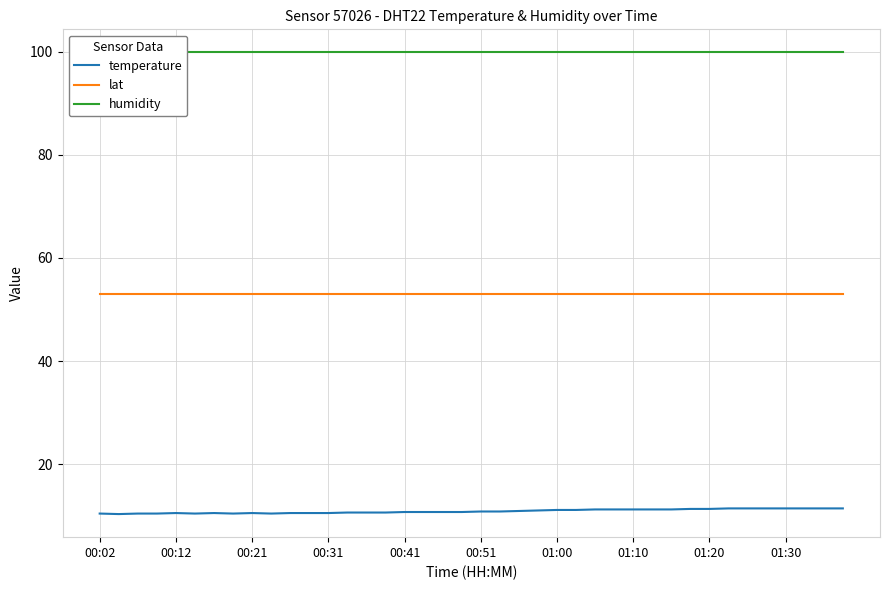

What is the minimum value for lat?

52.9